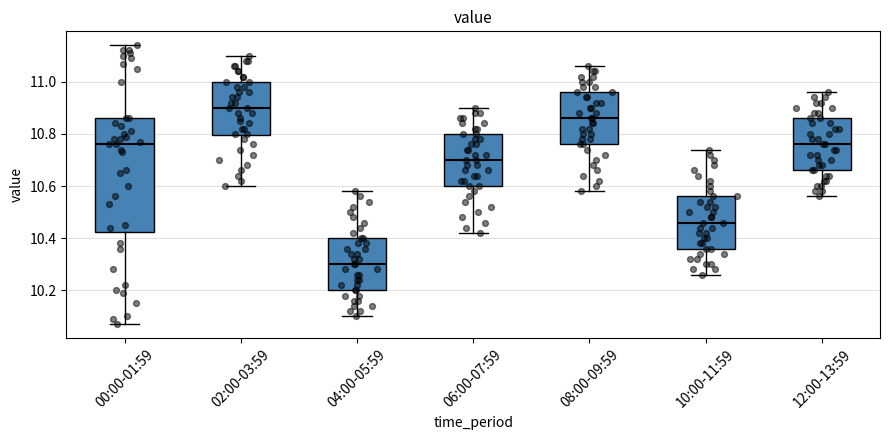

Which box has the lowest median line?

04:00-05:59